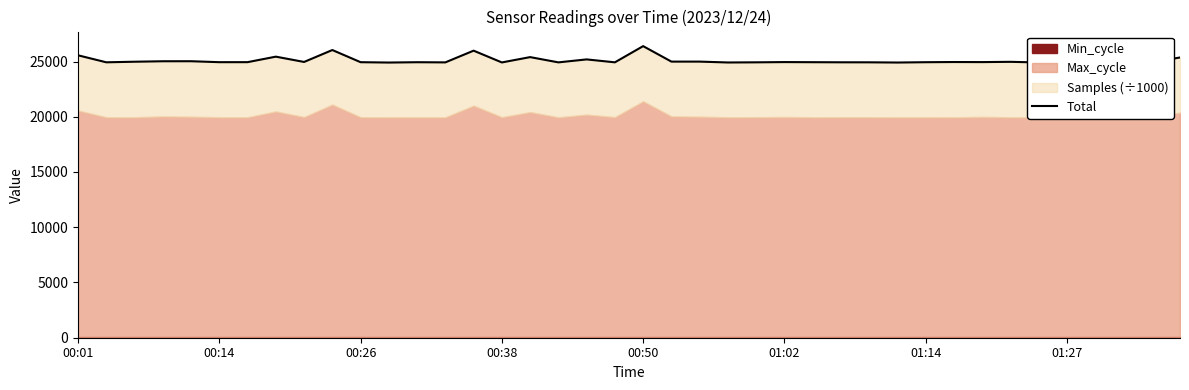

What is the sum of the values at 30 and 16?

50335.4